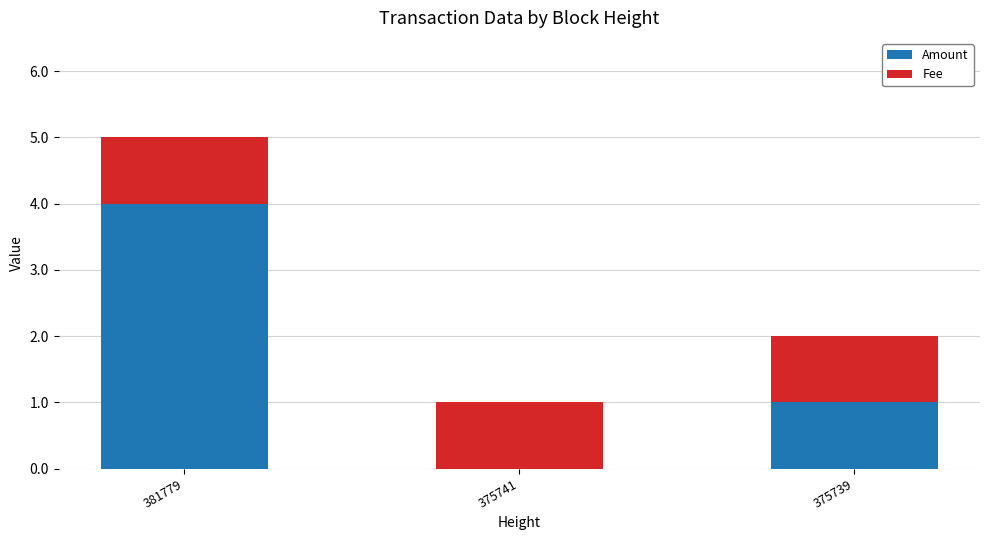

Is it true that Amount equals 2 at 375739?

False